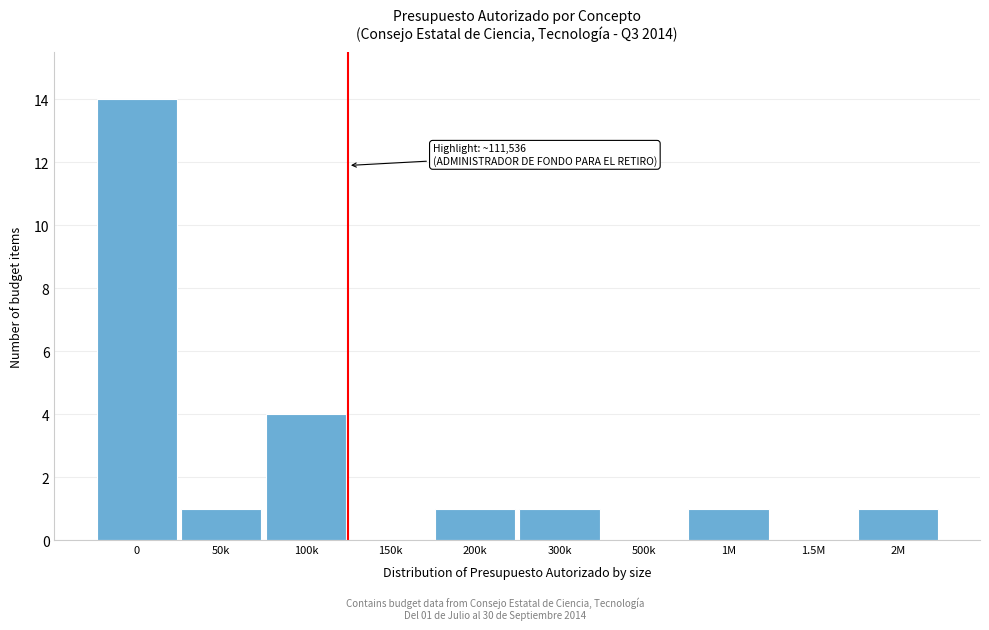

Reading left to right, list all the values displayed in this chart.

0=14	50k=1	100k=4	150k=0	200k=1	300k=1	500k=0	1M=1	1.5M=0	2M=1